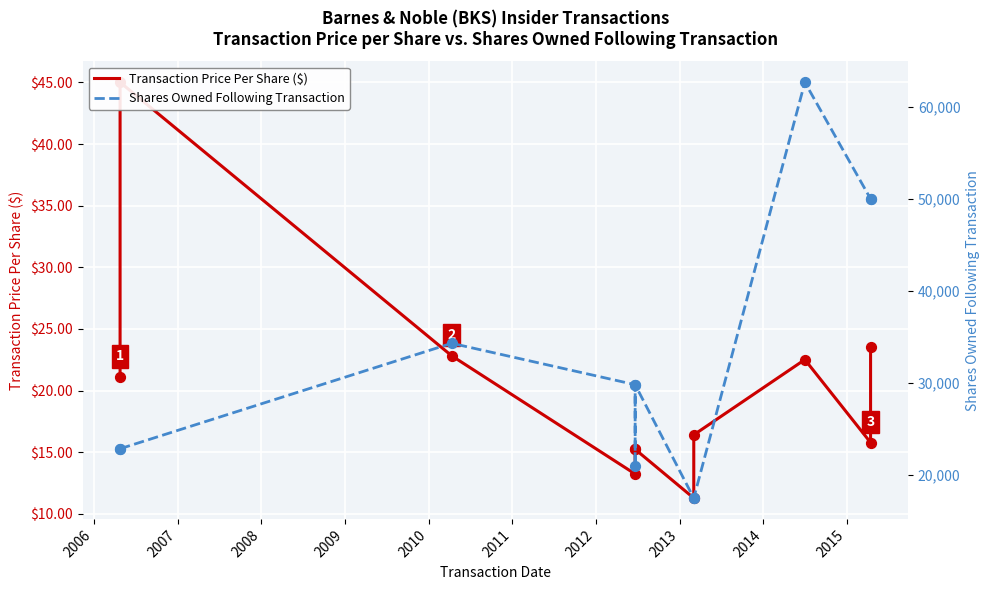

At how many categories does at least one series exceed 1093?

11